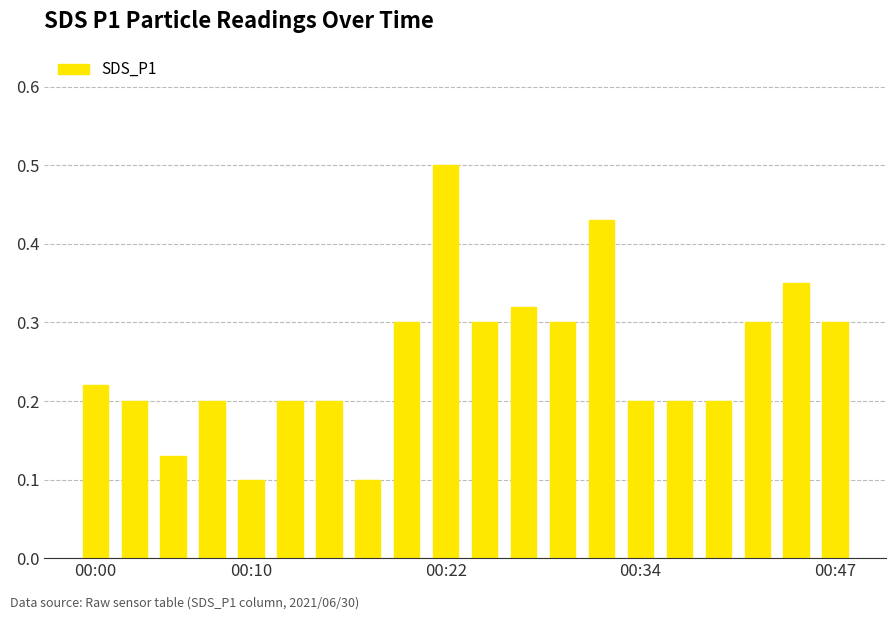

What is the greatest value displayed?

0.5